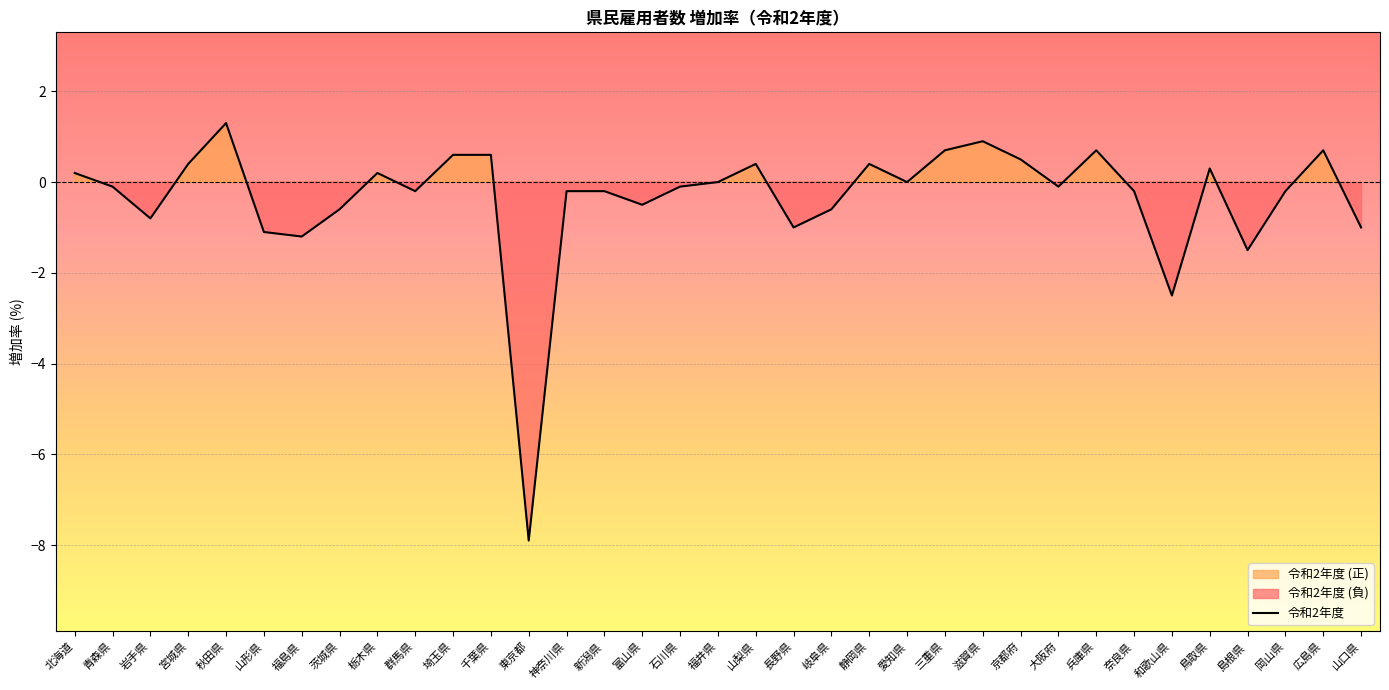

At which label does the data first exceed 0?

北海道